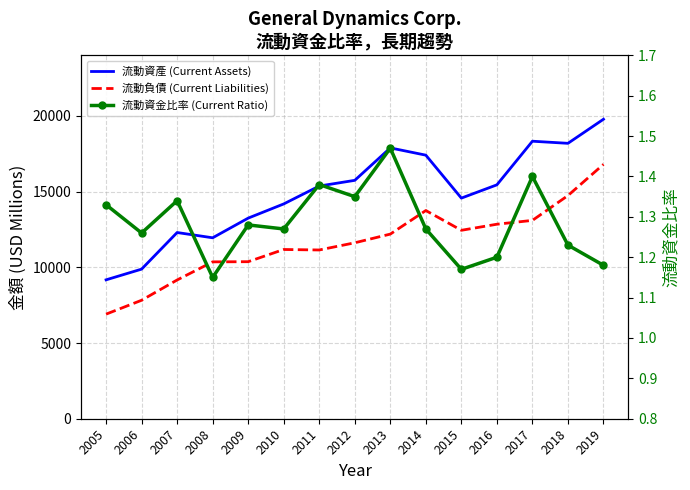

How many data points in 流動負債 (Current Liabilities) are less than 11620?

7